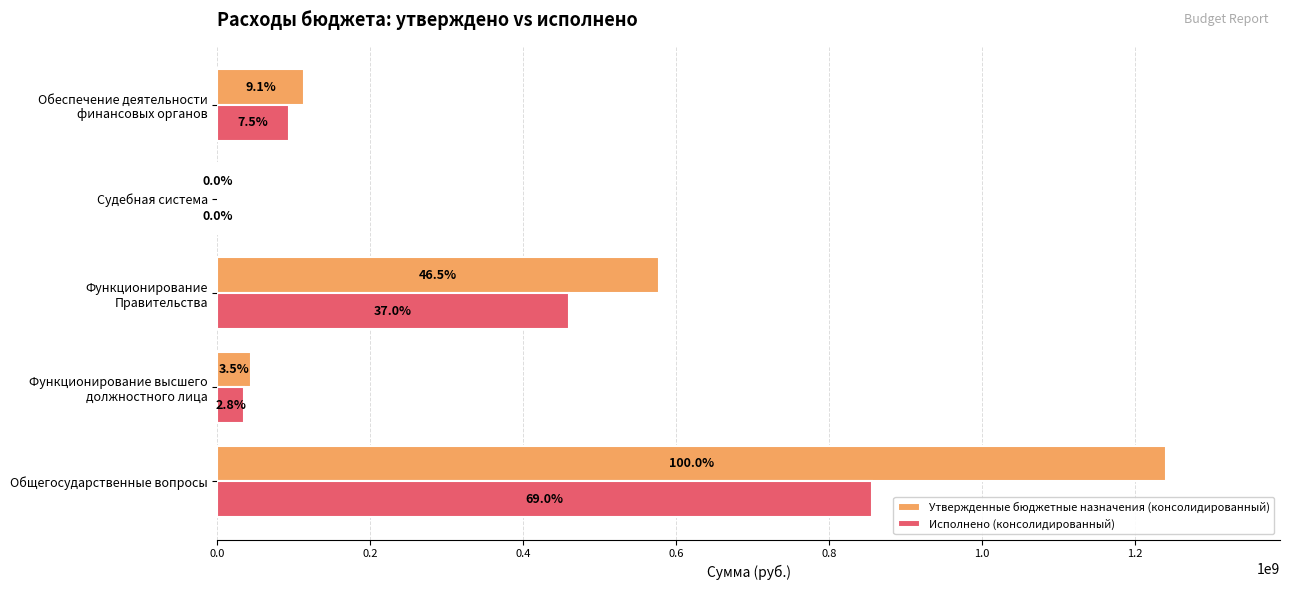

At how many categories does at least one series exceed 970950167?

1